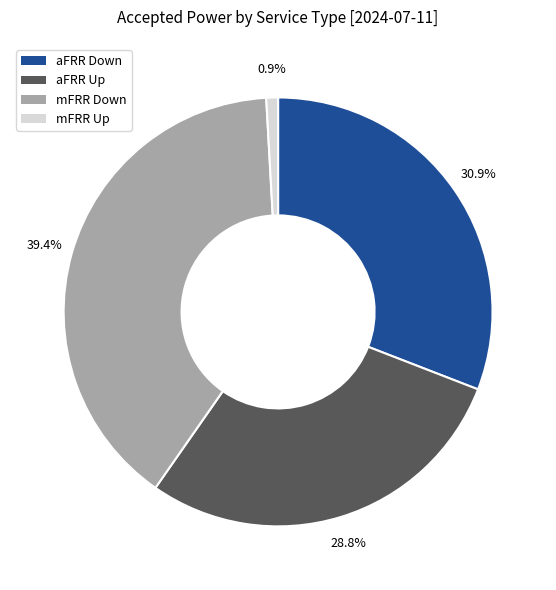

Does any single category account for the majority?

No